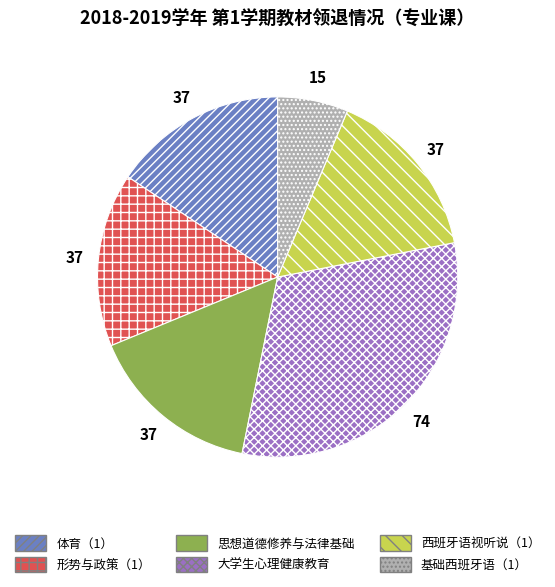

Is there a majority slice in this chart?

No